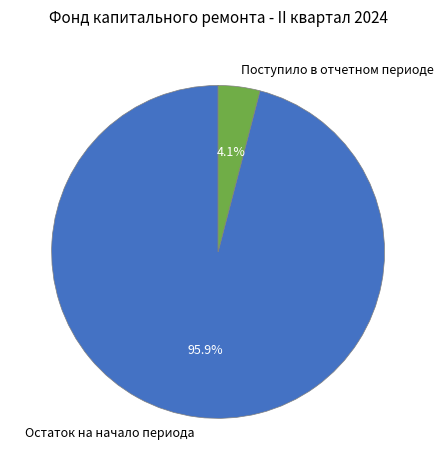

To the nearest percent, what is the combined percentage of Поступило в отчетном периоде and Остаток на начало периода?

100%